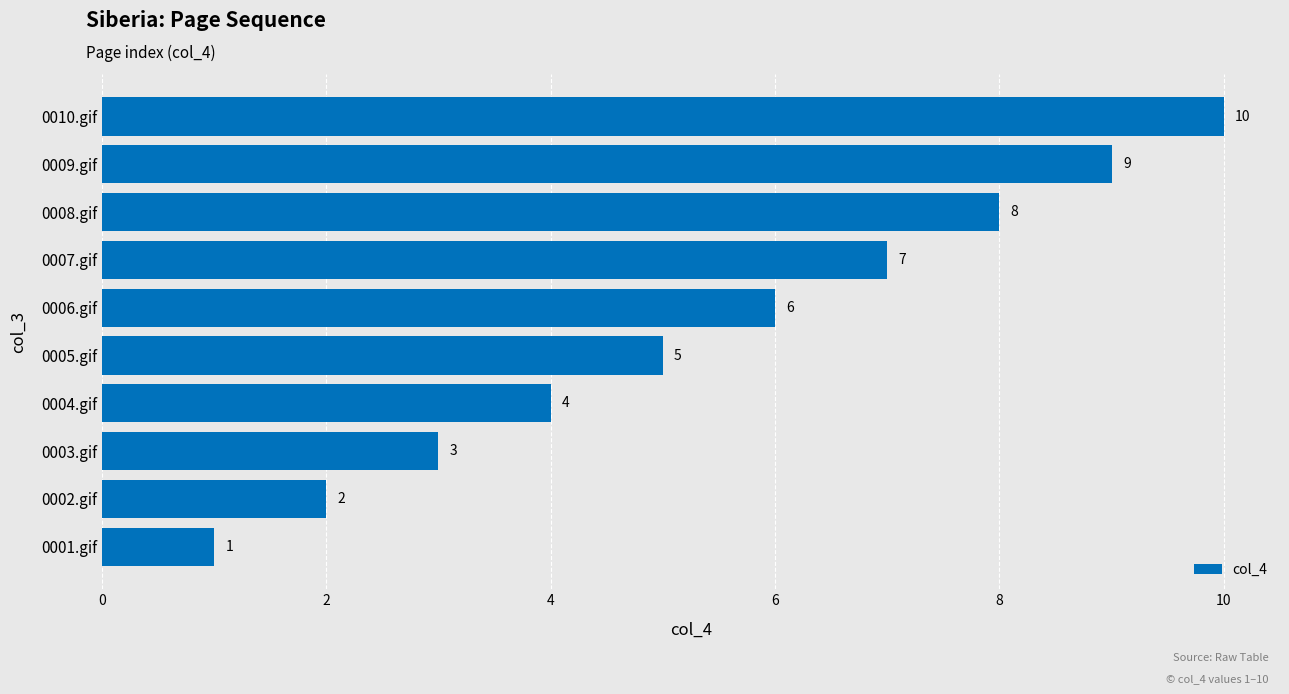

Rank the categories by value from highest to lowest.

0010.gif, 0009.gif, 0008.gif, 0007.gif, 0006.gif, 0005.gif, 0004.gif, 0003.gif, 0002.gif, 0001.gif